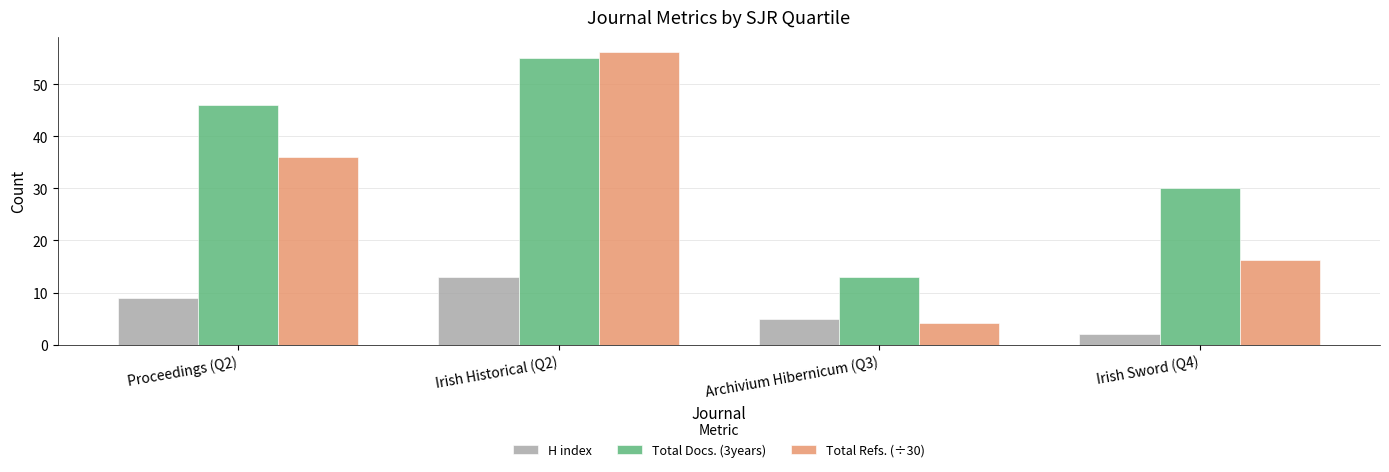

What is the difference between the maximum and minimum values in the Total Refs. (÷30) series?

52.1